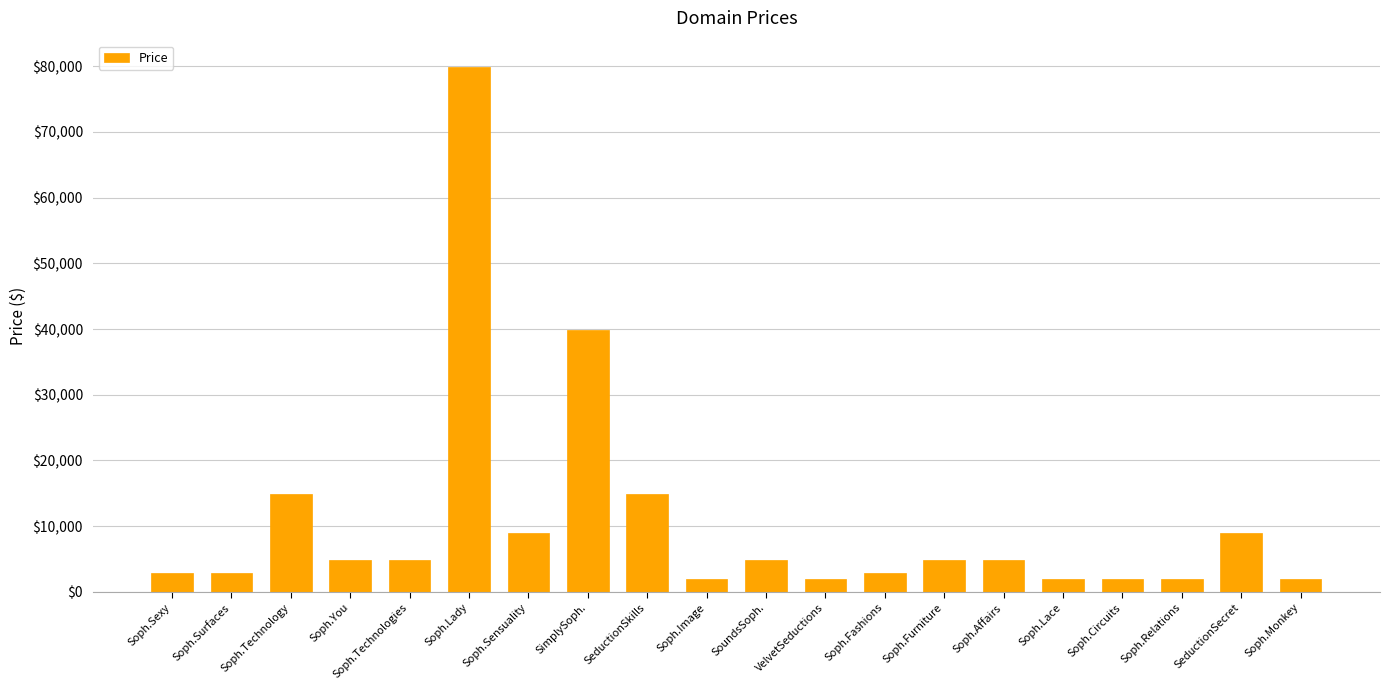

Which label corresponds to the largest value in the chart?

Soph.Lady